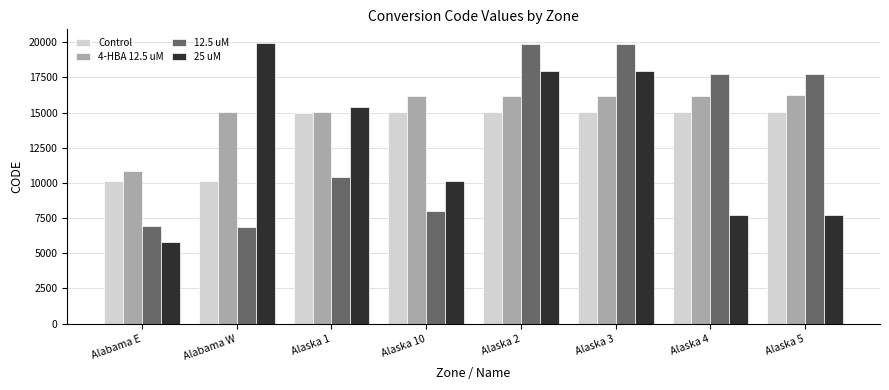

How many bars are there in each group?

4